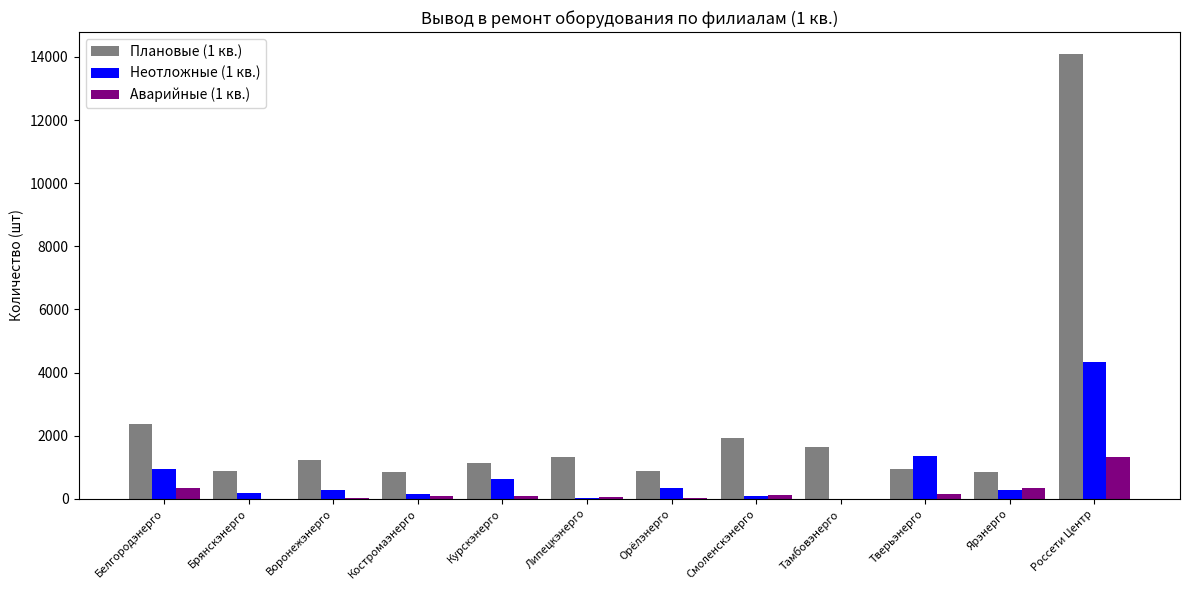

Which label corresponds to the largest value in the chart?

Россети Центр